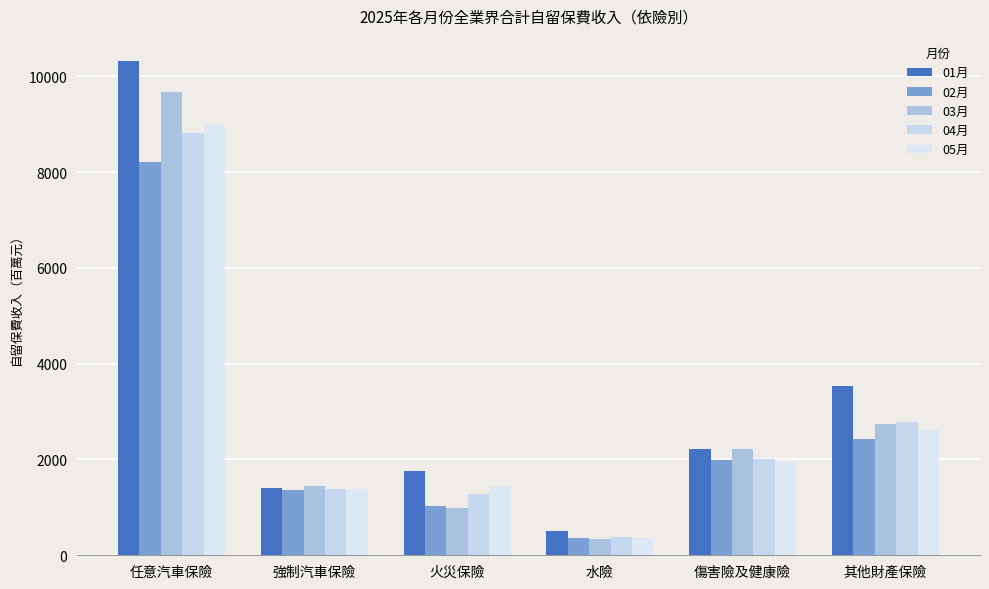

What is the value of the 05月 bar at the 6th from the left?

2625.6